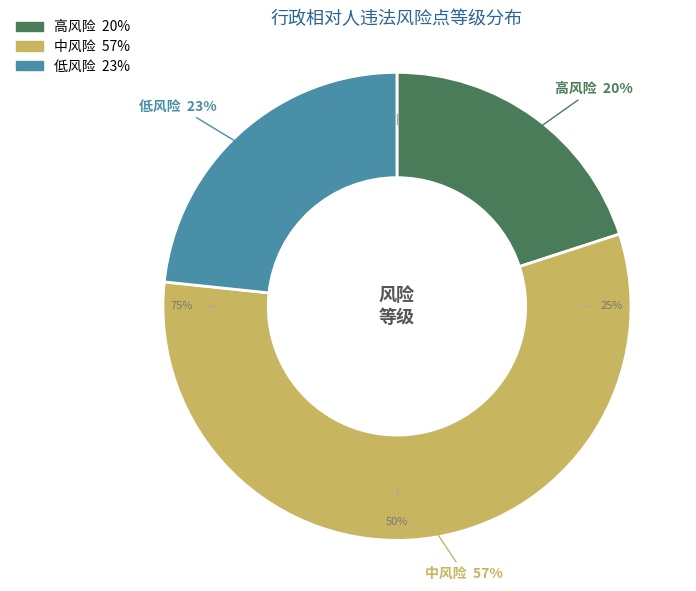

What is the total percentage of 低风险 and 高风险?

43.3%